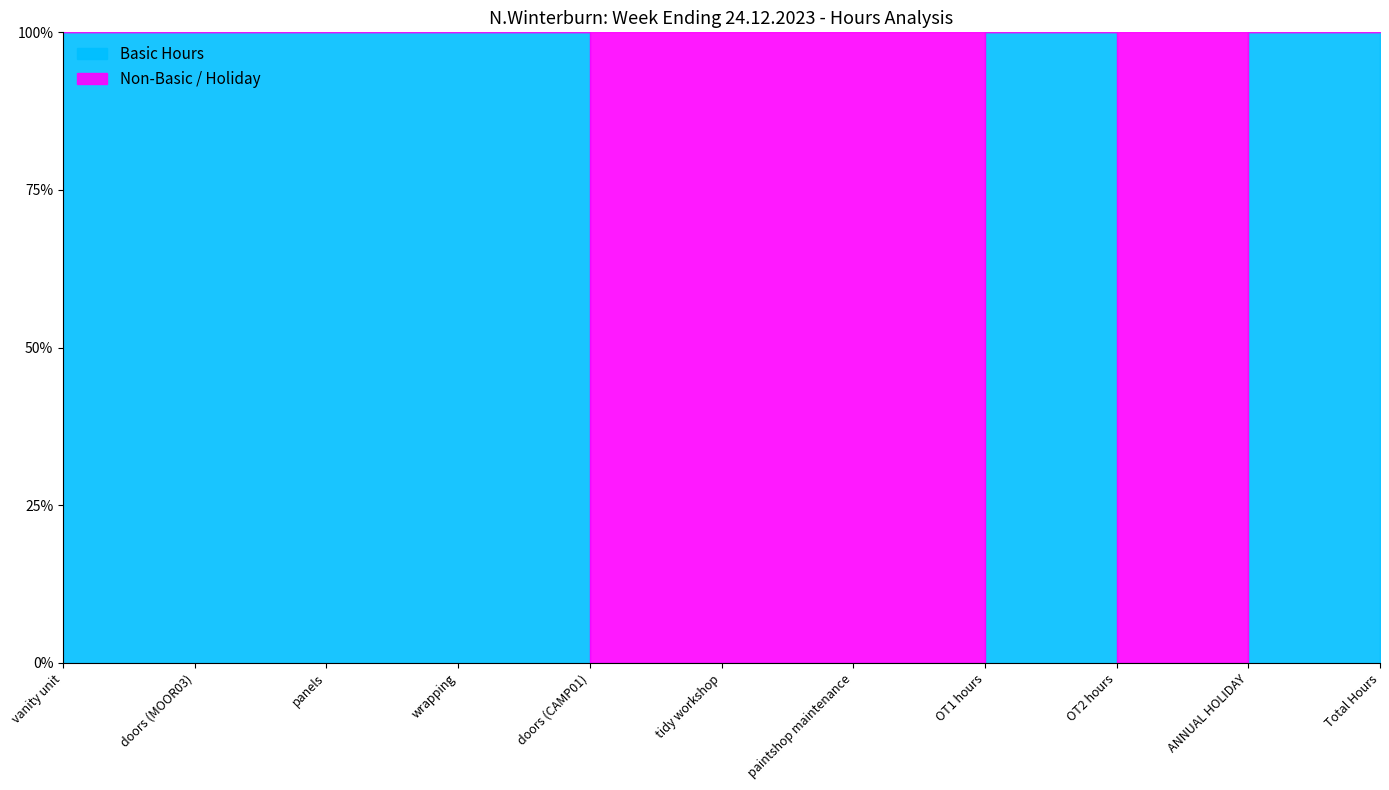

In Basic, how many points are higher than both neighbors (excluding endpoints)?

1